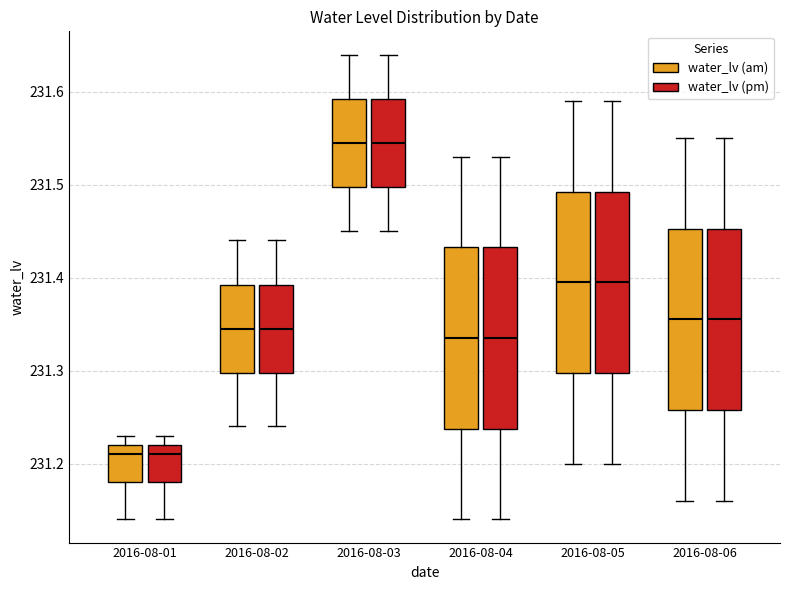

Where is the upper edge of the box for 2016-08-05 (water_lv (pm)) on the y-axis? The values are not printed on the chart, so give them approximately, as read against the axis.

231.49